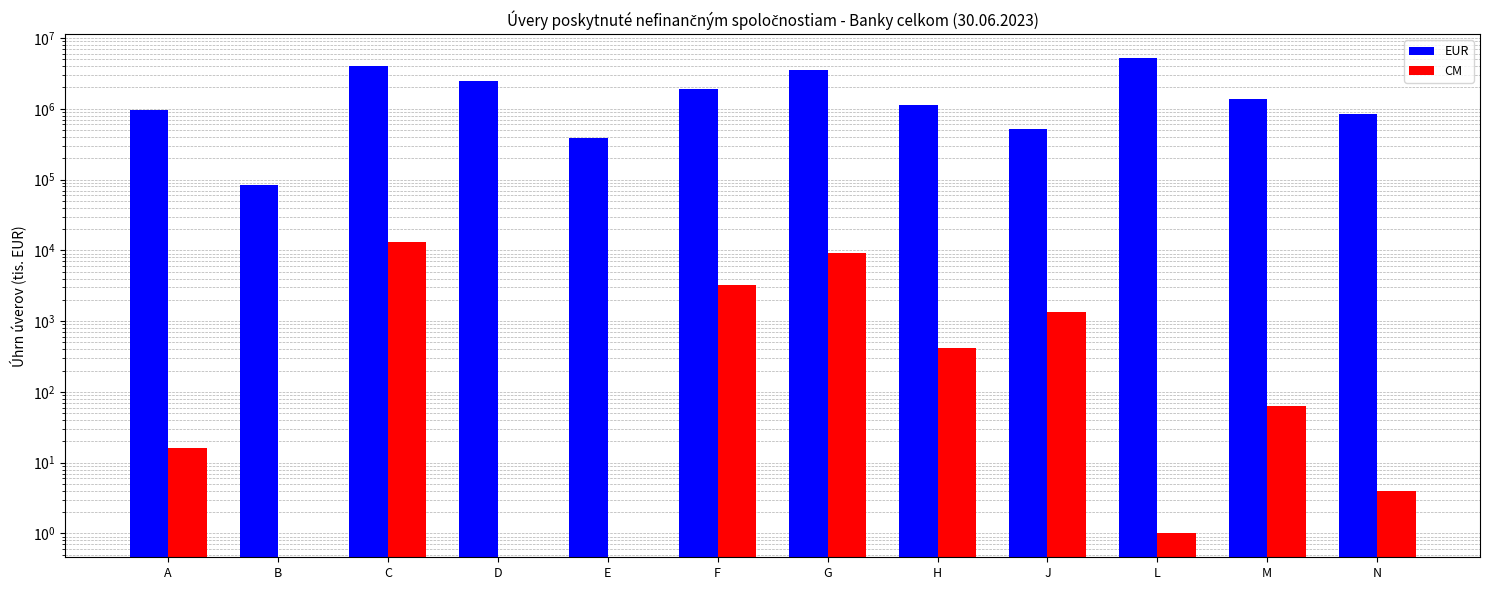

Rank the series by their average value, from lowest to highest.

CM, EUR